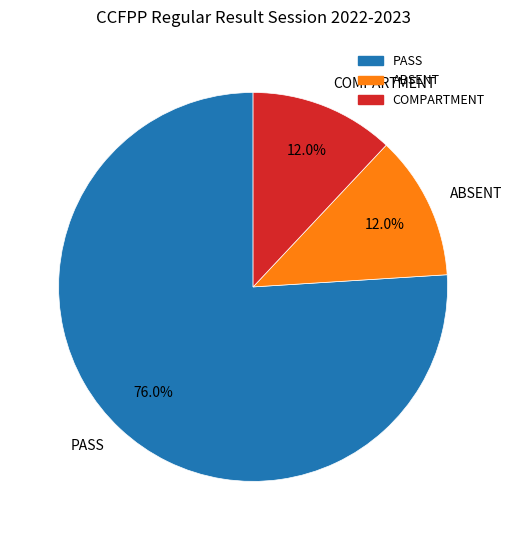

Does COMPARTMENT account for over 50% of the chart?

No